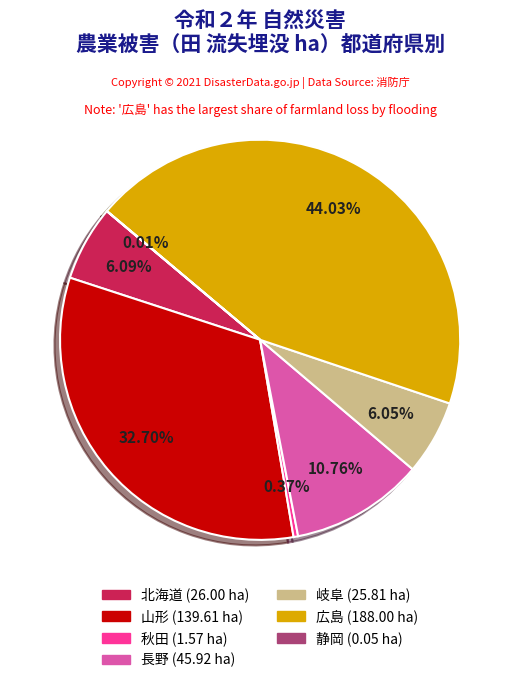

Does any single category account for the majority?

No